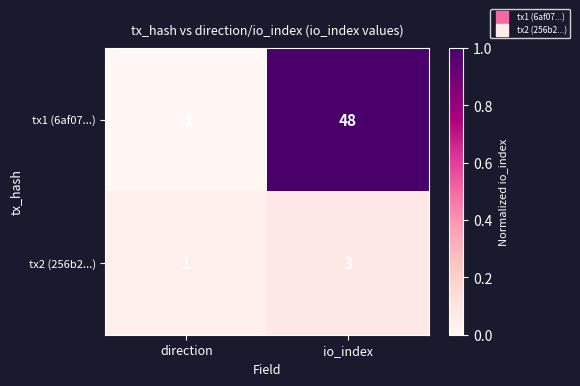

Which series has the largest range (max minus min)?

tx1 (6af07...)